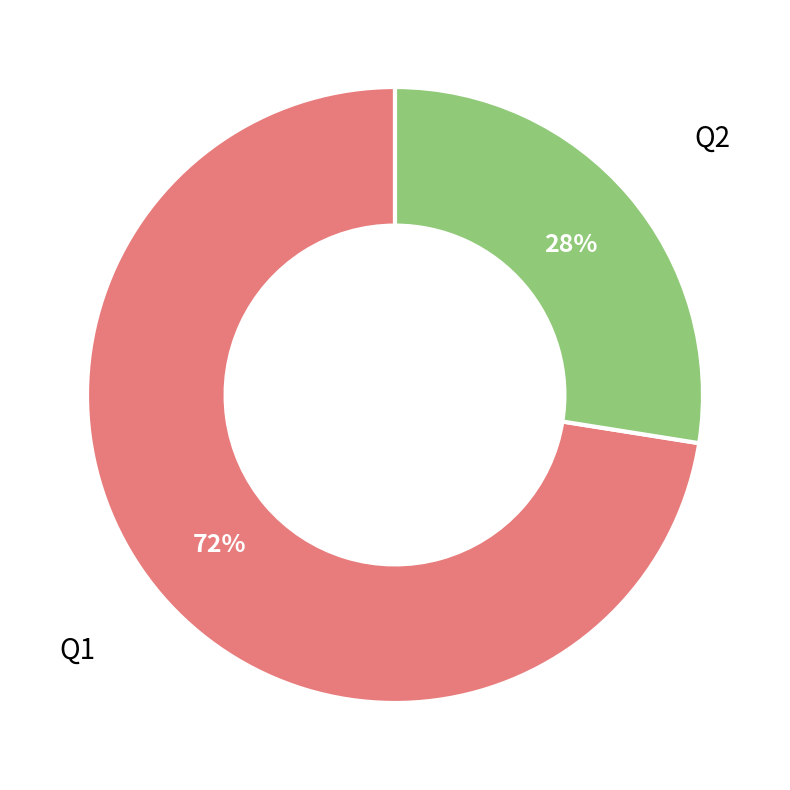

What is the ratio of the value at Q1 to the value at Q2?

2.6